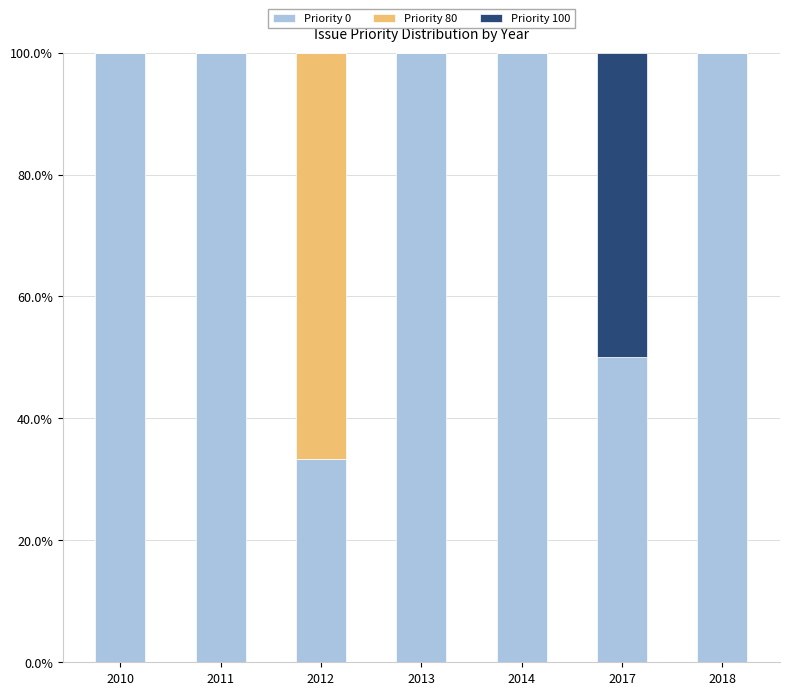

What is the sum of all Priority 0 values?

583.3